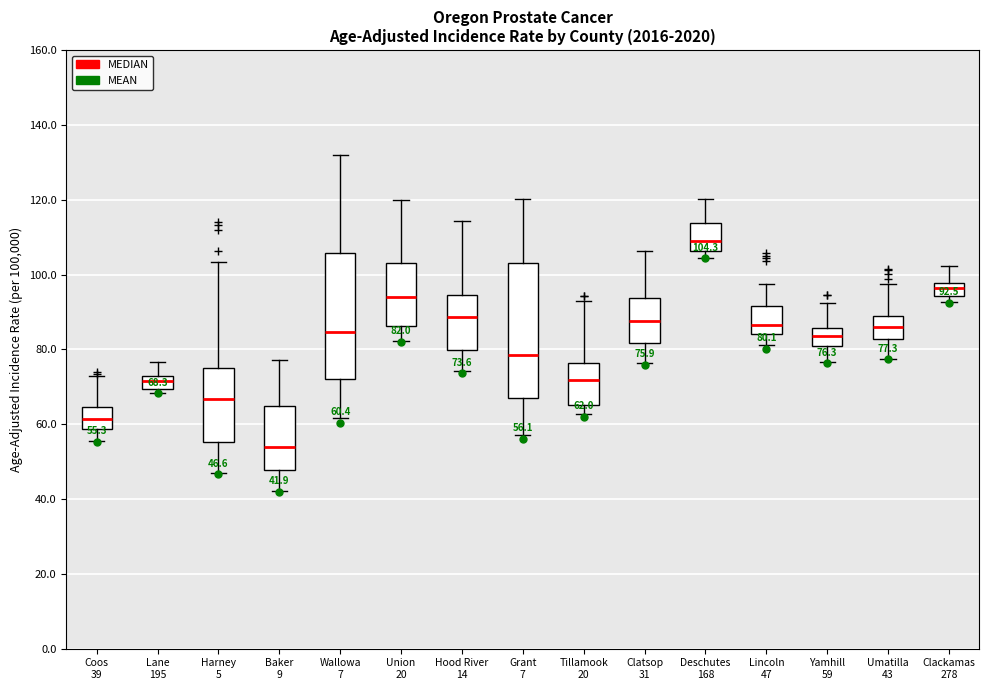

Which box's median line is the highest?

Deschutes 168